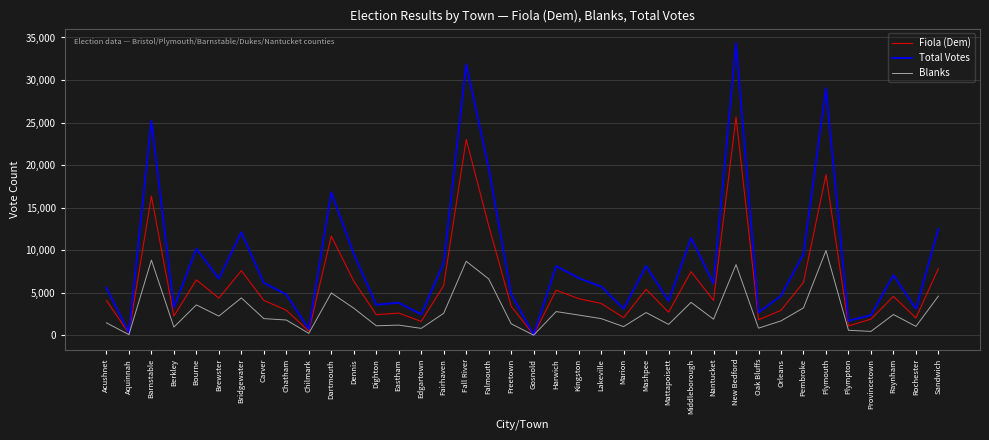

Rank the series by their average value, from highest to lowest.

Total Votes, Fiola (Dem), Blanks